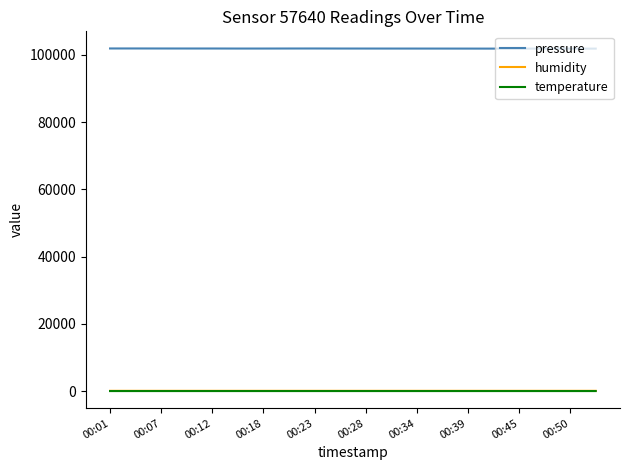

In humidity, how many points are lower than both neighbors (excluding endpoints)?

7